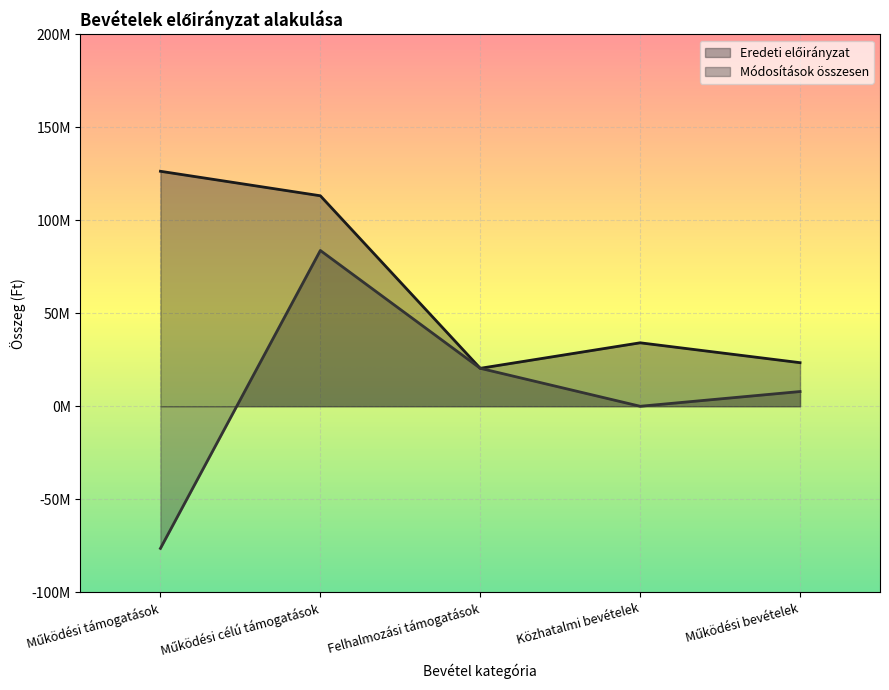

At how many categories does at least one series exceed 121372734?

1